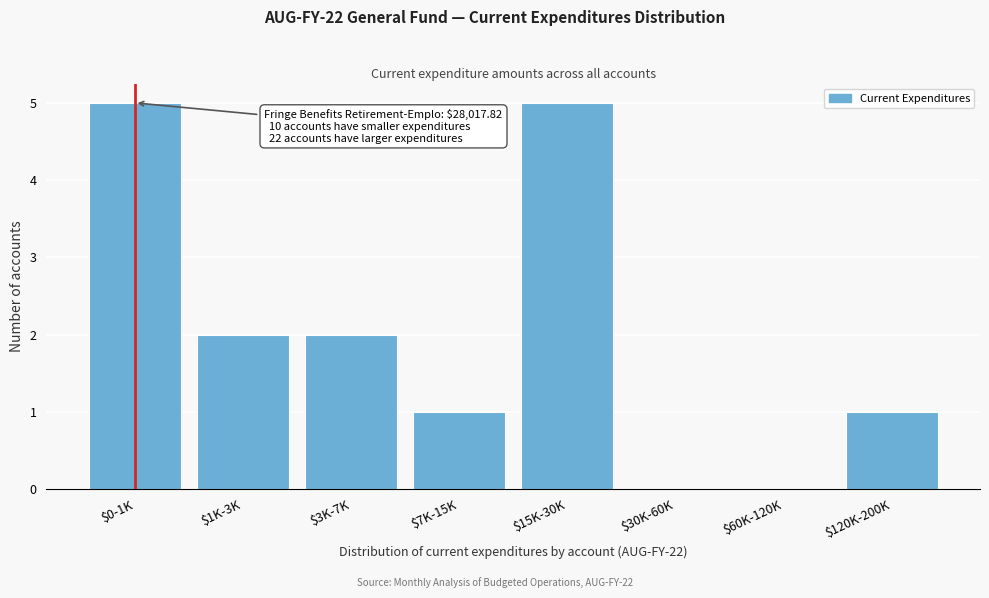

The value at $15K-30K is 5. True or false?

True